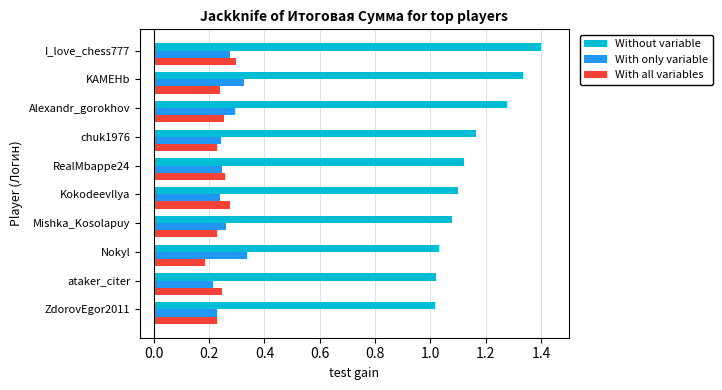

What is the maximum value shown in the chart?

1.4